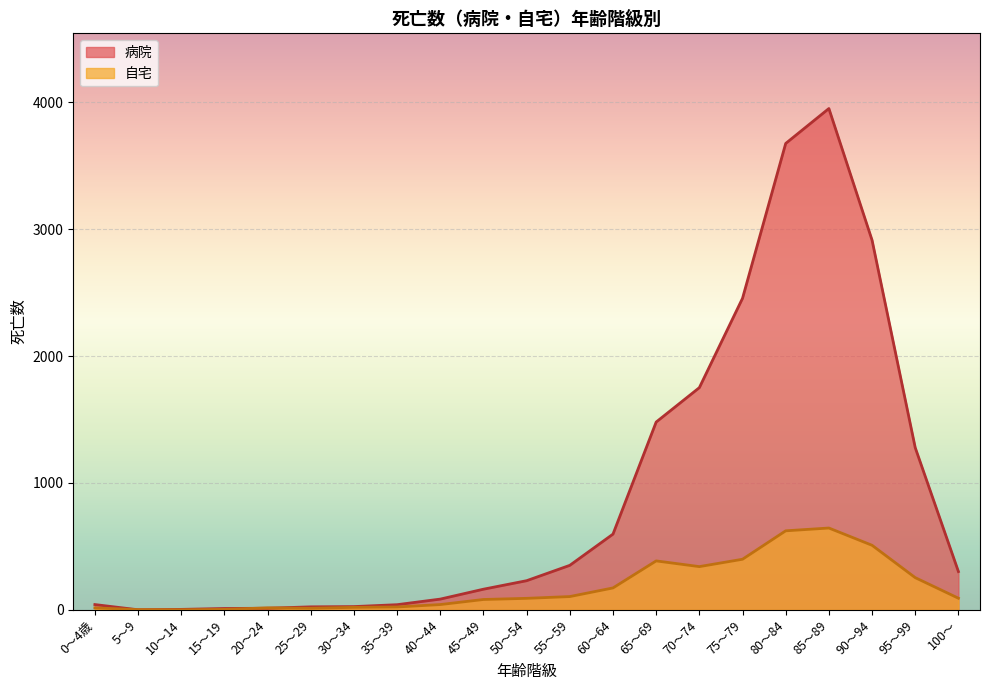

Which category has the lowest value in the 病院 series?

5～9